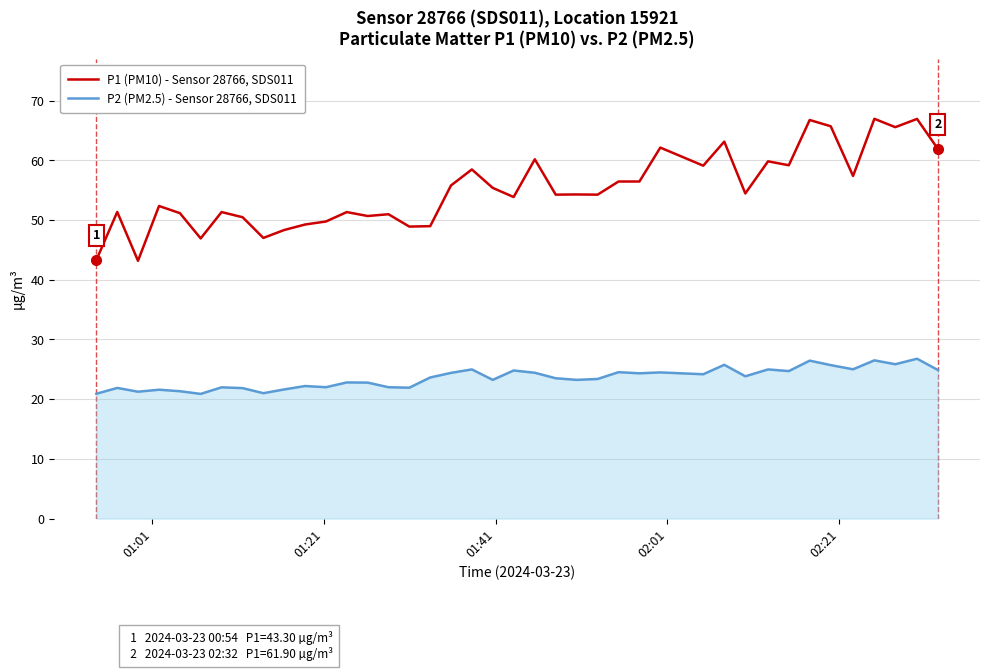

Which series has the widest spread of values?

P1 (PM10) - Sensor 28766, SDS011